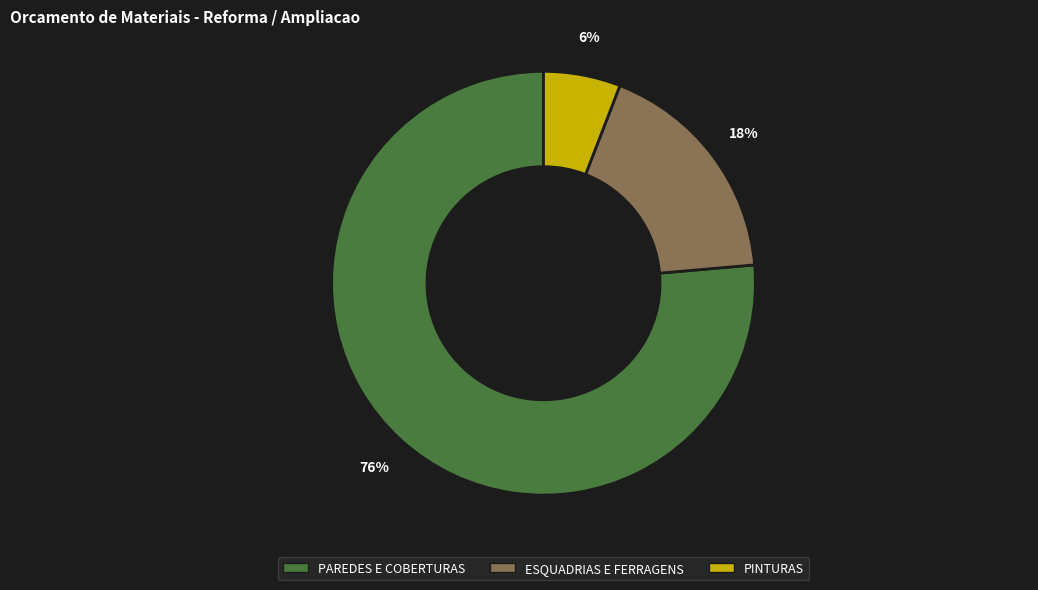

Which category has the smallest portion of the pie?

PINTURAS